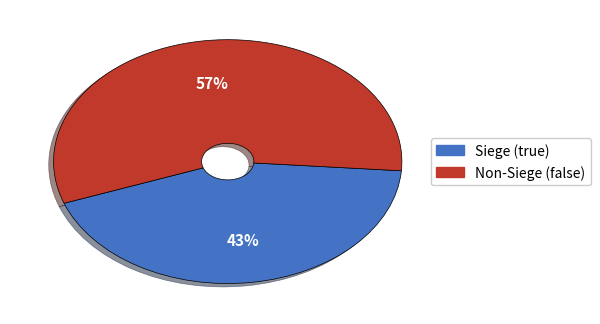

Approximately how many times larger is the value at Non-Siege (false) compared to Siege (true)?

1.3